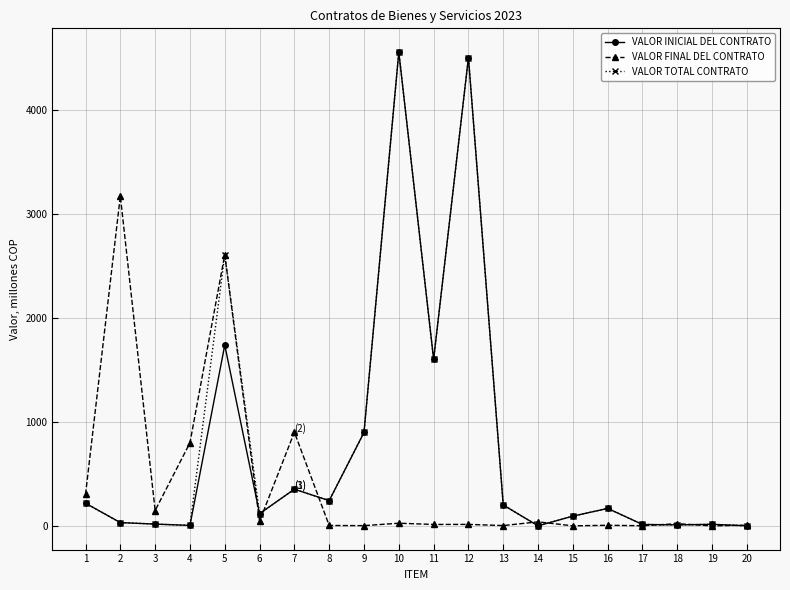

What is the average value of the VALOR FINAL DEL CONTRATO series?

407.4